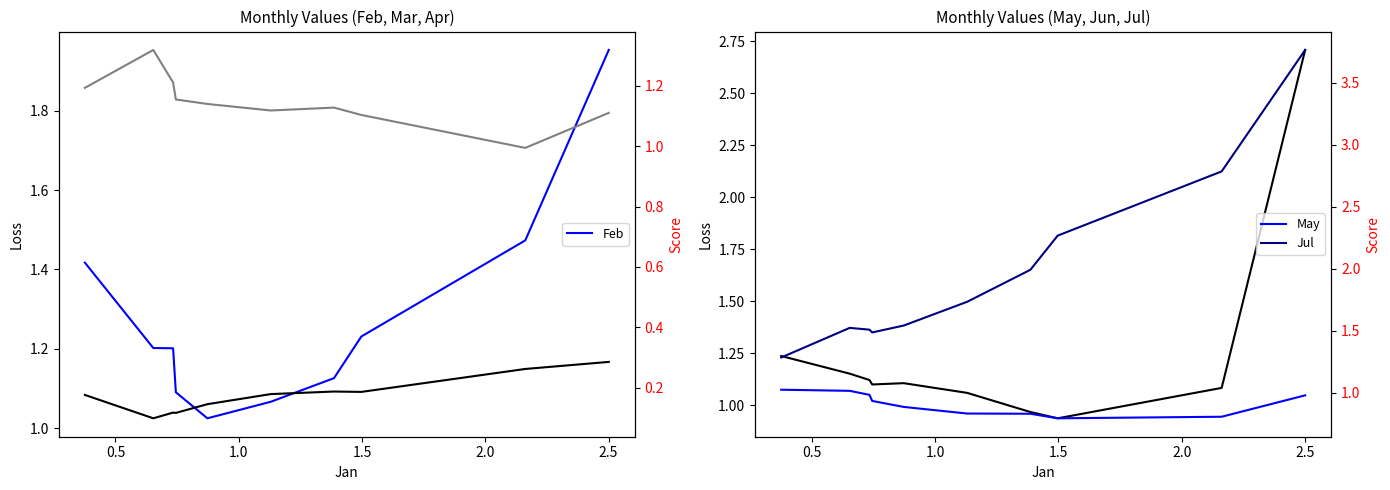

How many interior local peaks does the Apr series have?

2